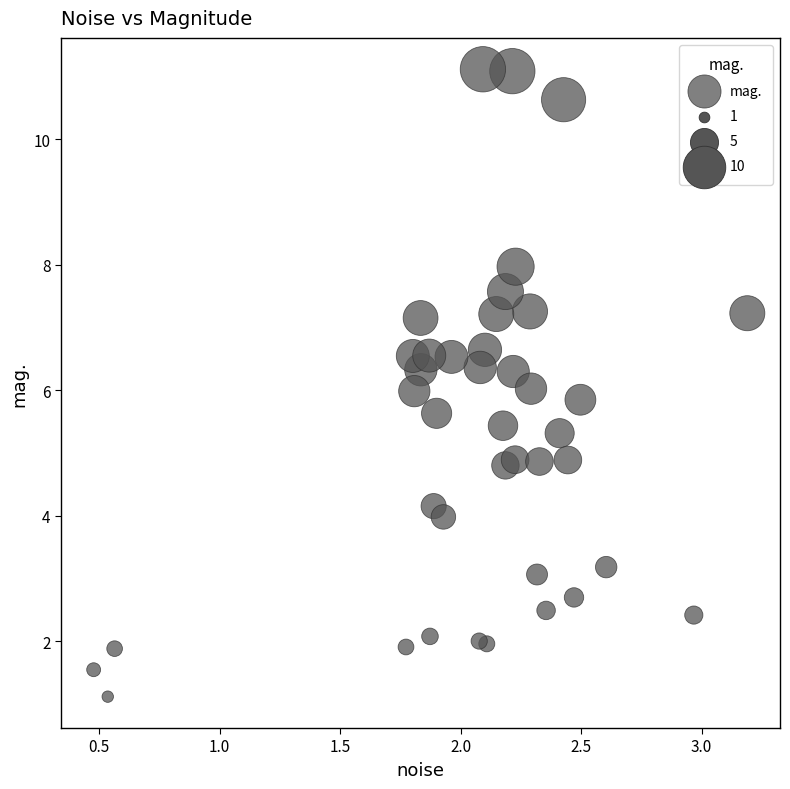

What is the range of Y values (max minus min)?

10.0